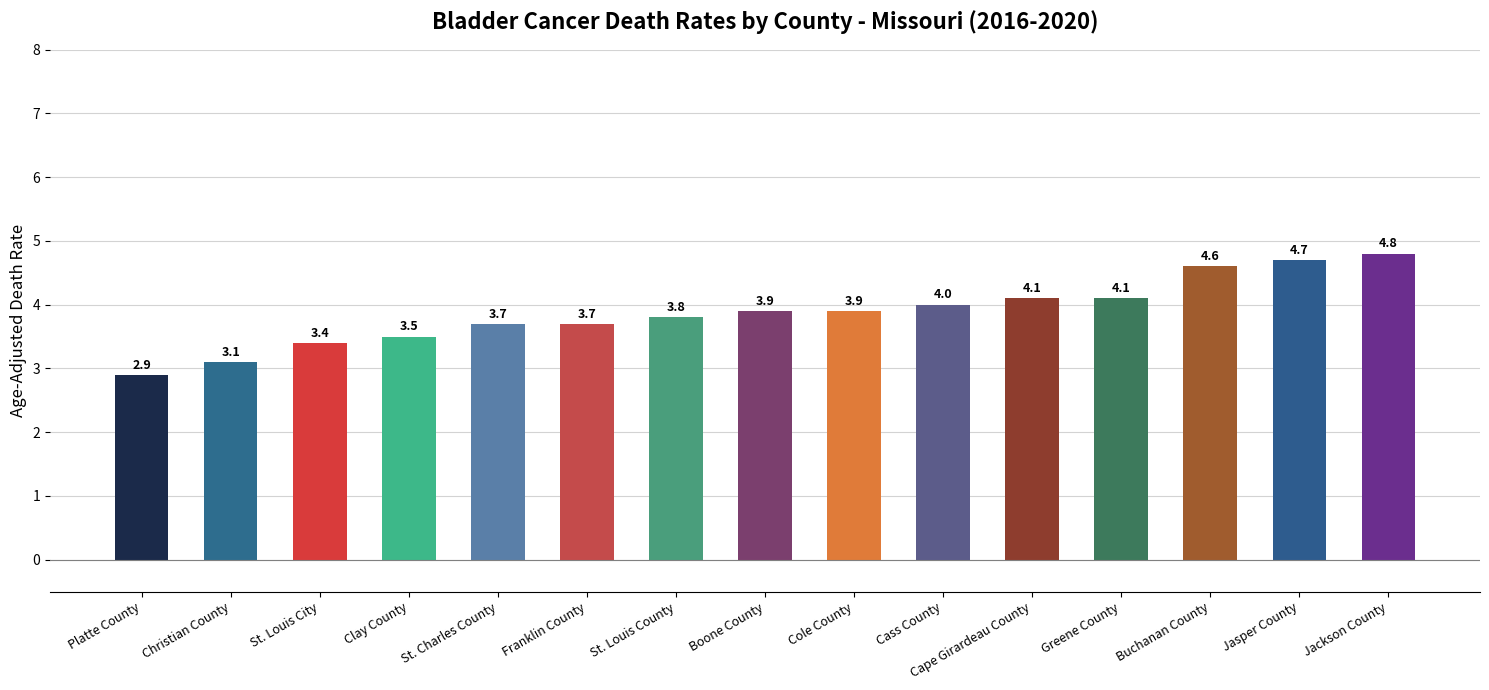

What is the average value?

3.9